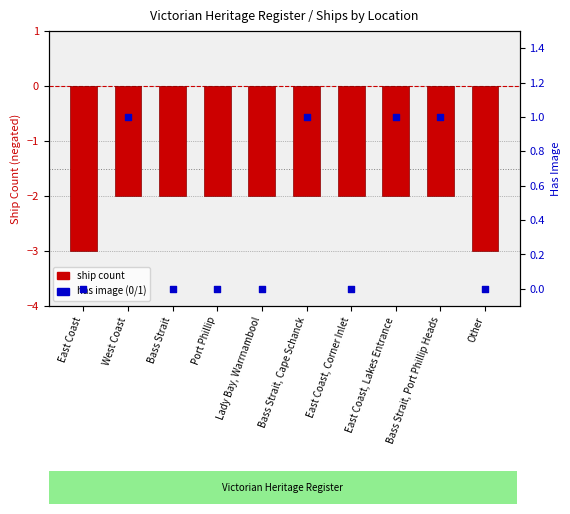

Which series contains the highest Y value?

has image (0/1)